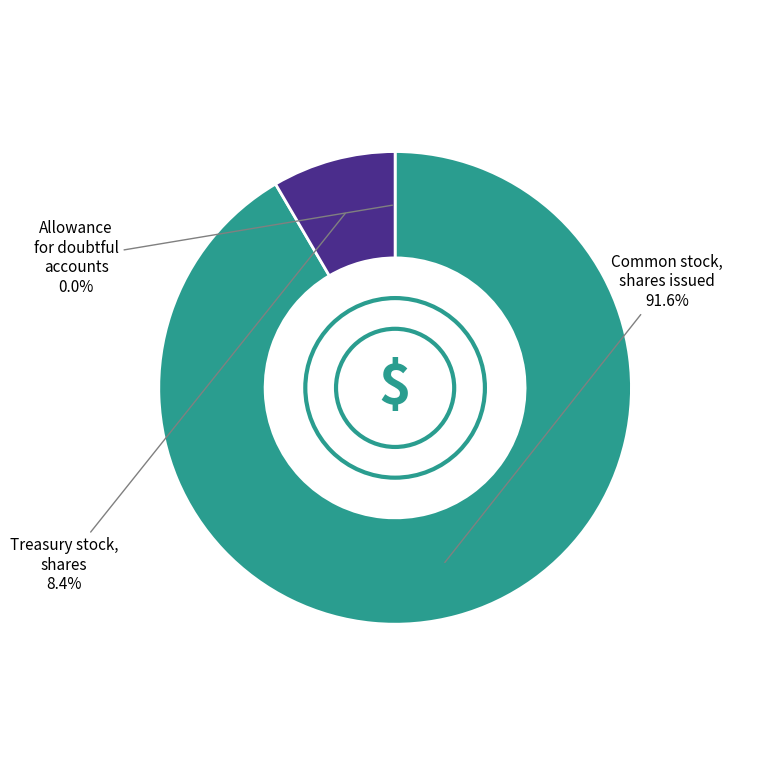

Does any single category account for the majority?

Yes